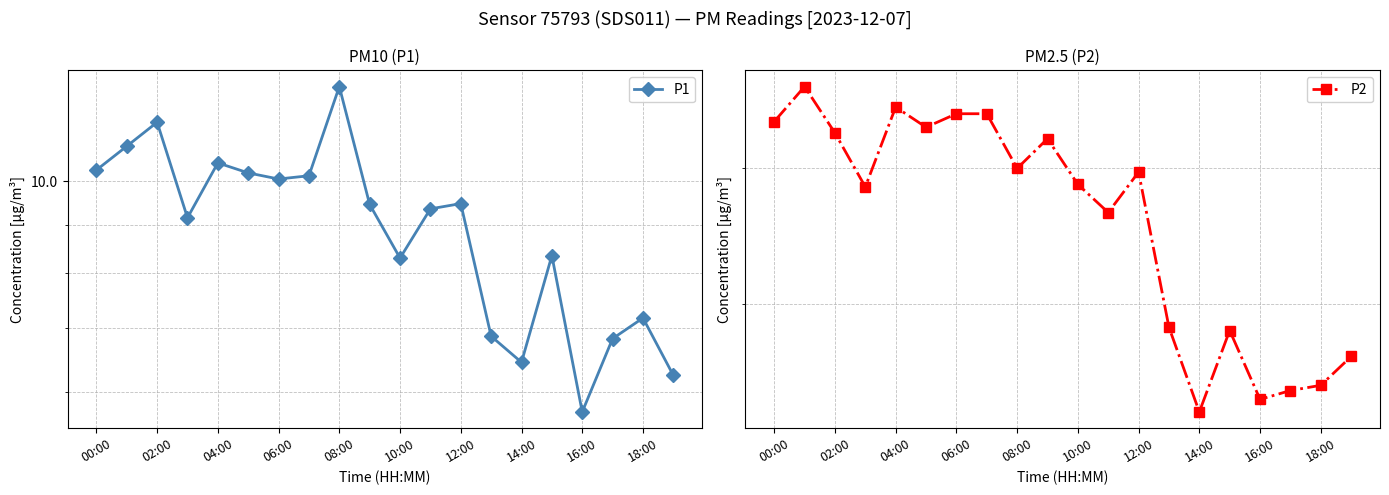

What are all the series names shown in the legend?

P1, P2